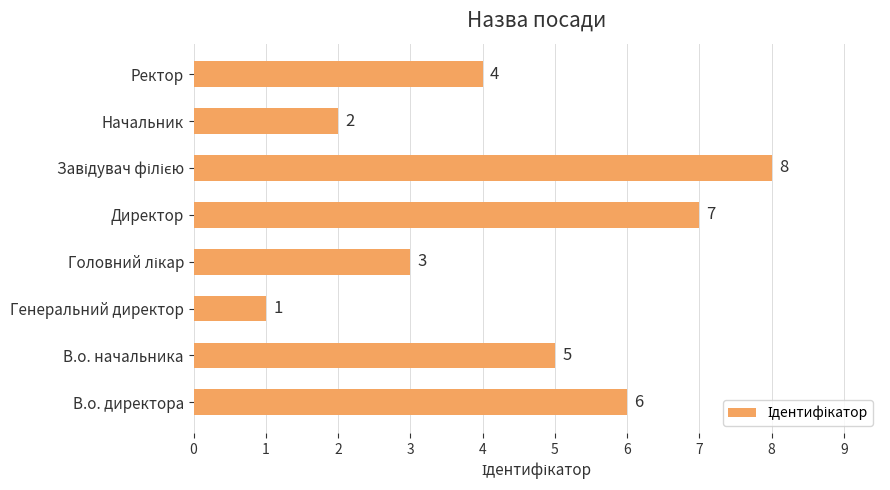

Approximately how many times larger is the value at В.о. начальника compared to Директор?

0.7